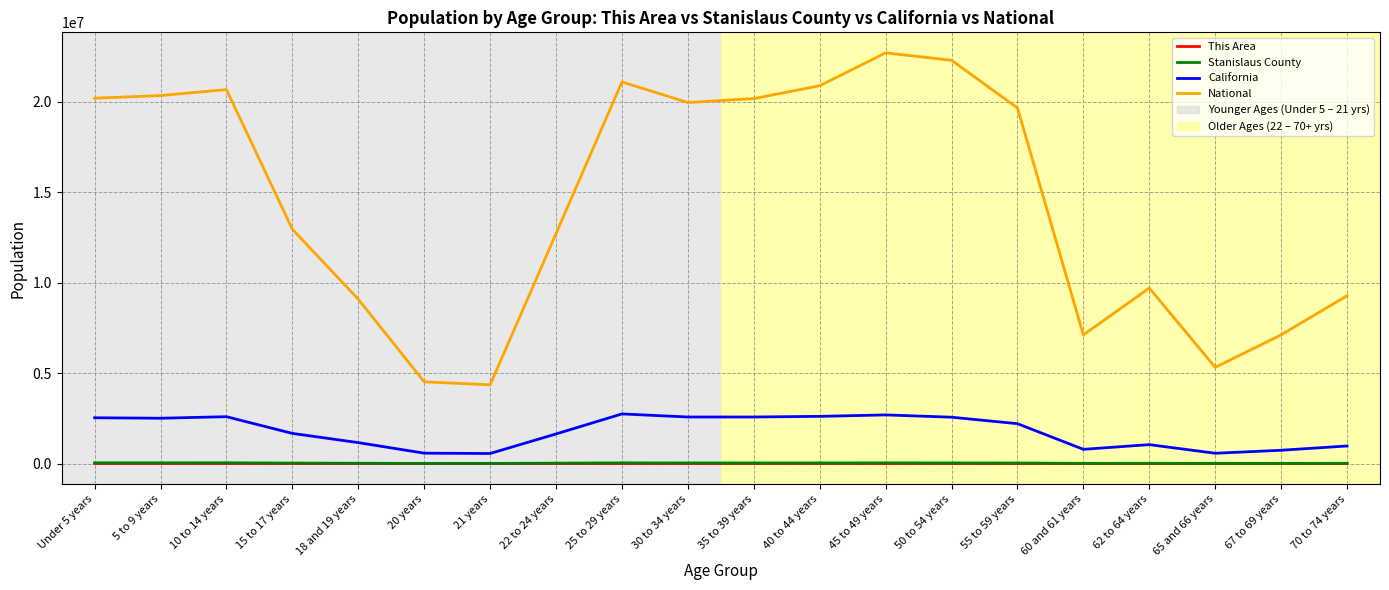

At which label does California first exceed 2204296?

Under 5 years